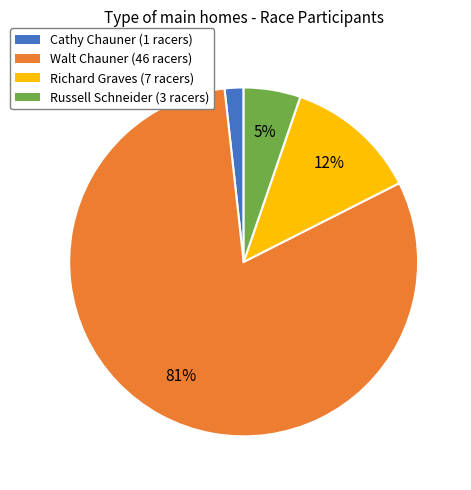

To the nearest percent, what is the difference between the largest and smallest slice percentages?

79%